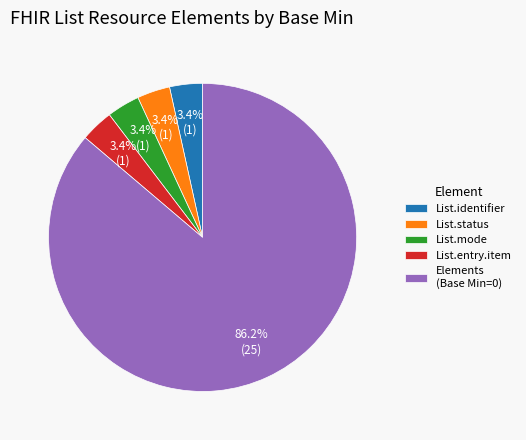

Is there any slice that represents more than half of the pie?

Yes